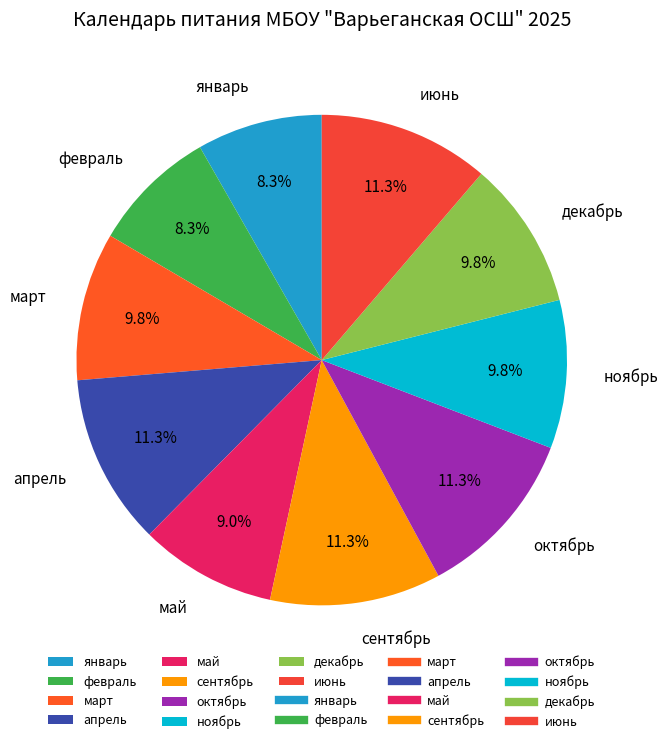

Between февраль and сентябрь, which is larger?

сентябрь